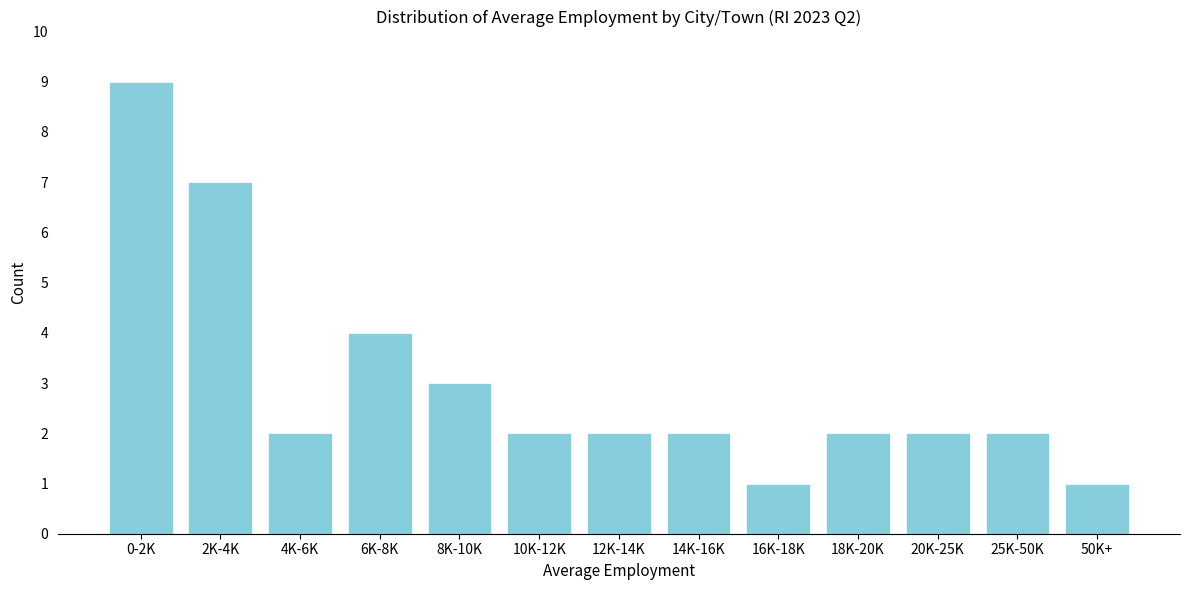

Reading left to right, transcribe all the data shown in this chart.

9	7	2	4	3	2	2	2	1	2	2	2	1